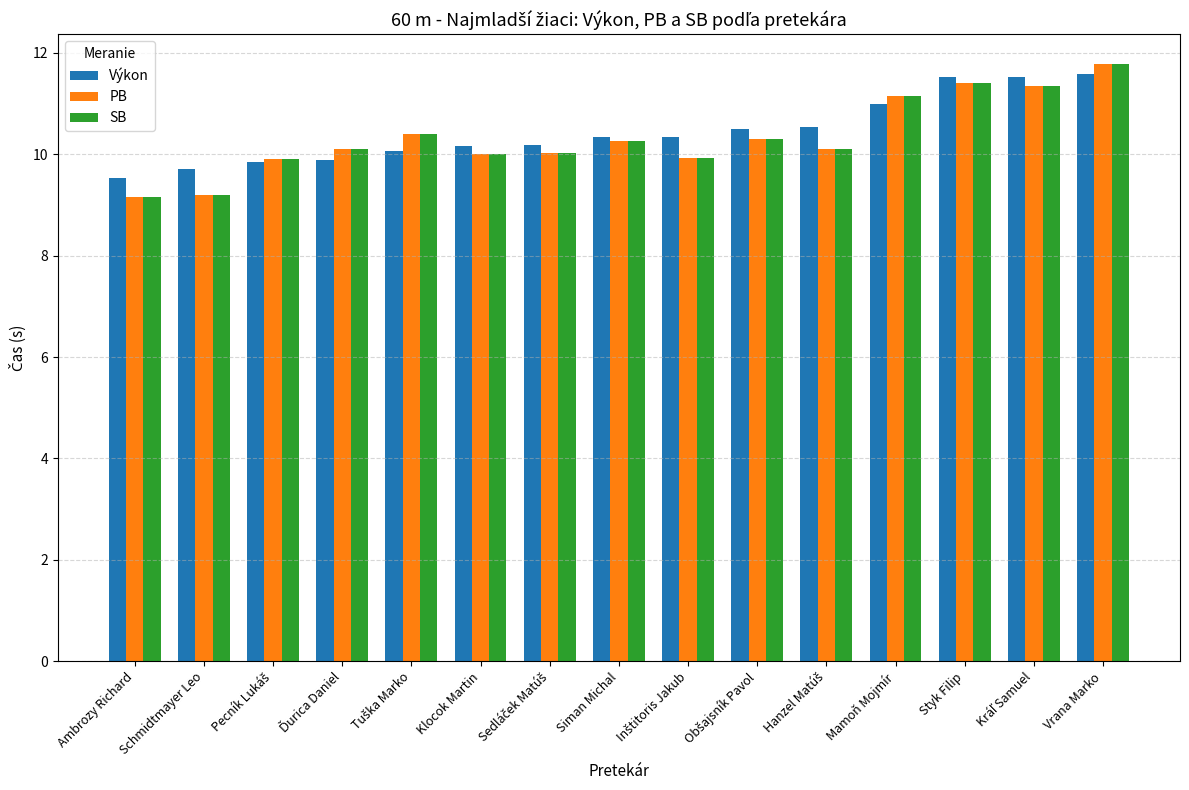

Which label corresponds to the largest value in the chart?

Vrana Marko